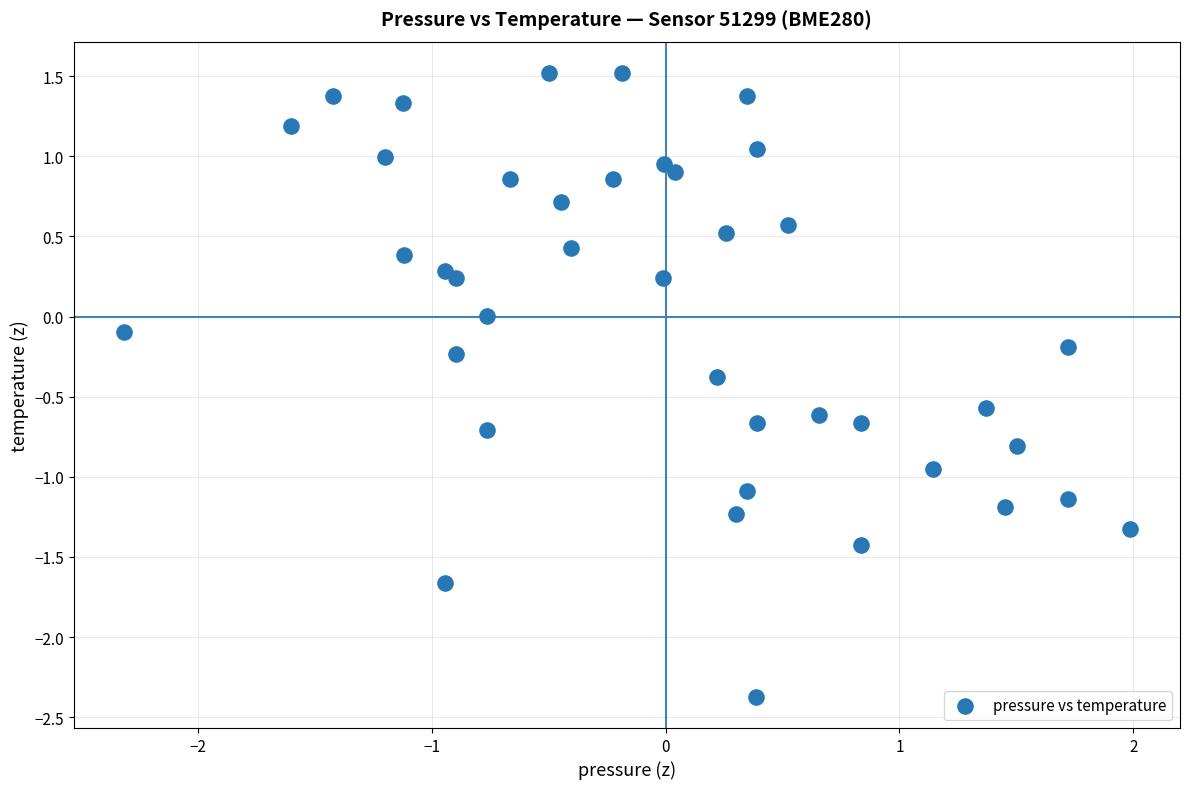

What is the range of X values (max minus min)?

4.3